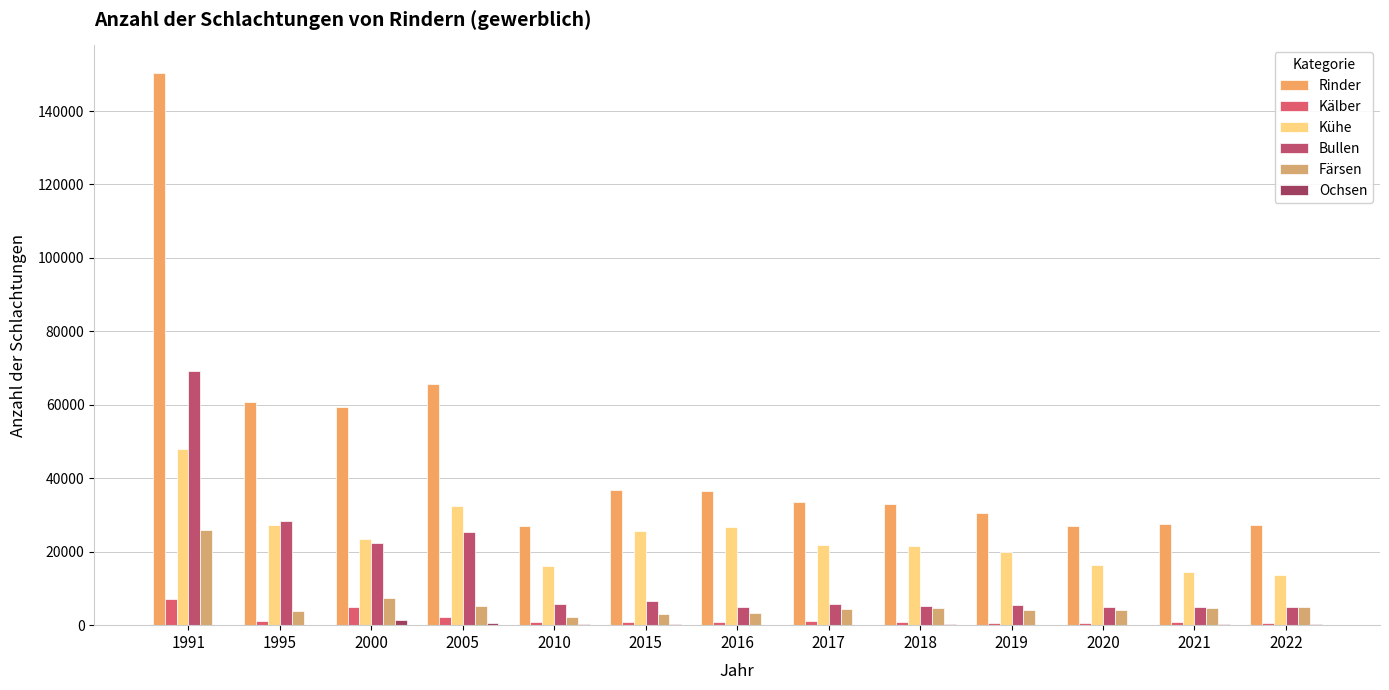

Does the chart contain stacked bars?

No